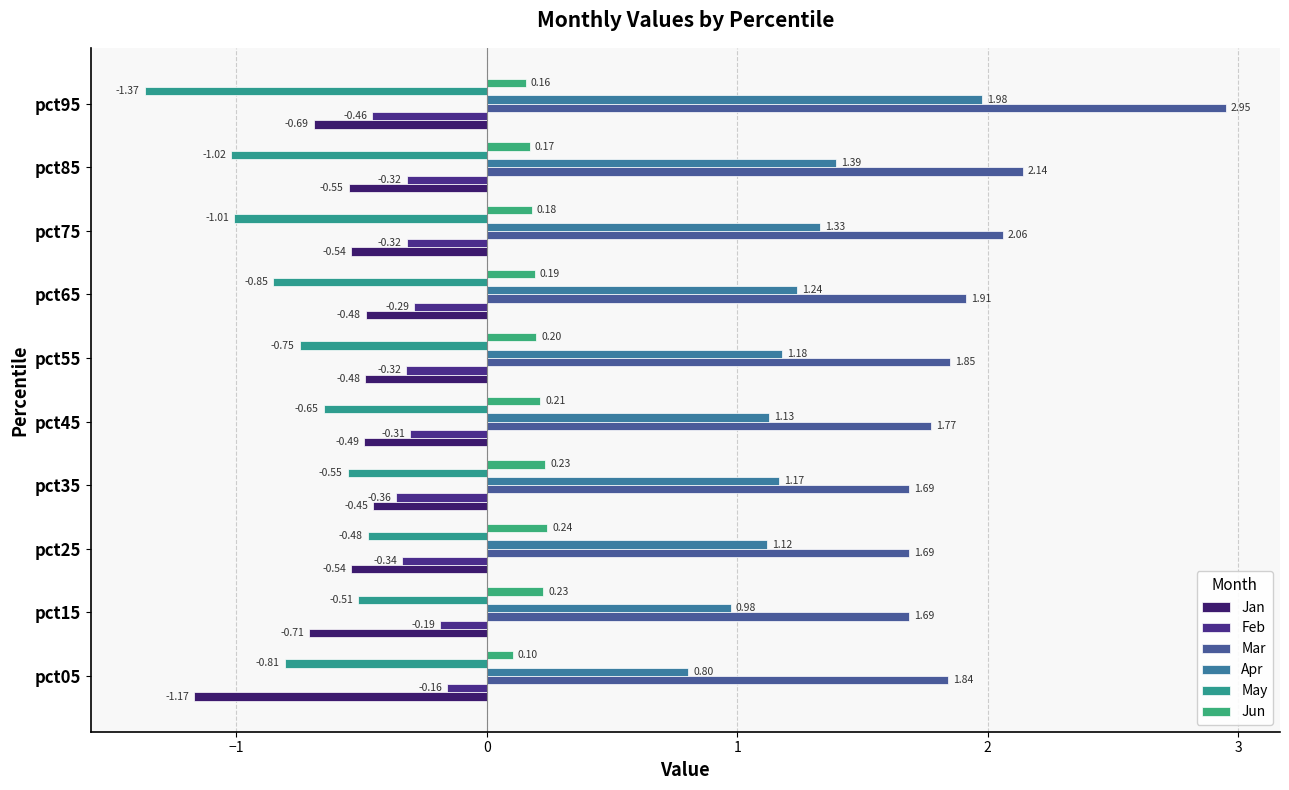

At which category does the chart reach its peak across all series?

pct95